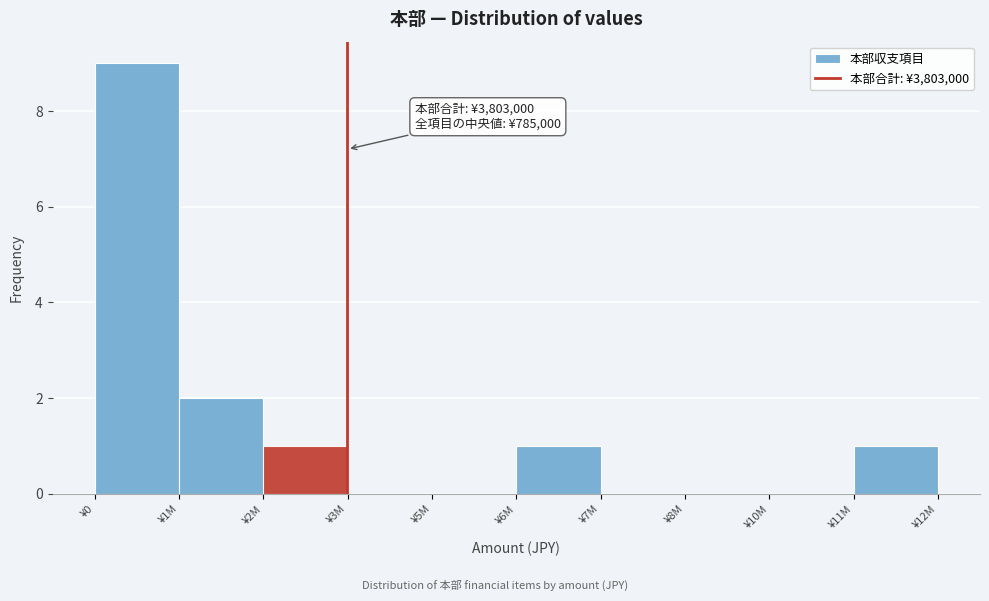

Reading left to right, extract all data points from this chart.

¥0=9	¥1M=2	¥2M=1	¥3M=0	¥5M=0	¥6M=1	¥7M=0	¥8M=0	¥10M=0	¥11M=1